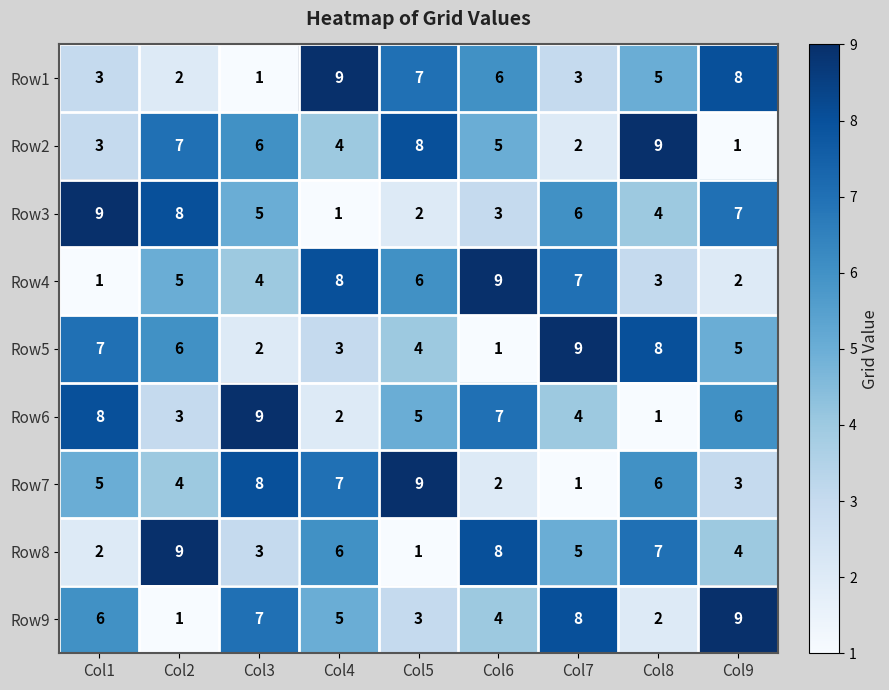

Is the value of Row8 at Col9 greater than the value of Row3 at Col3?

No